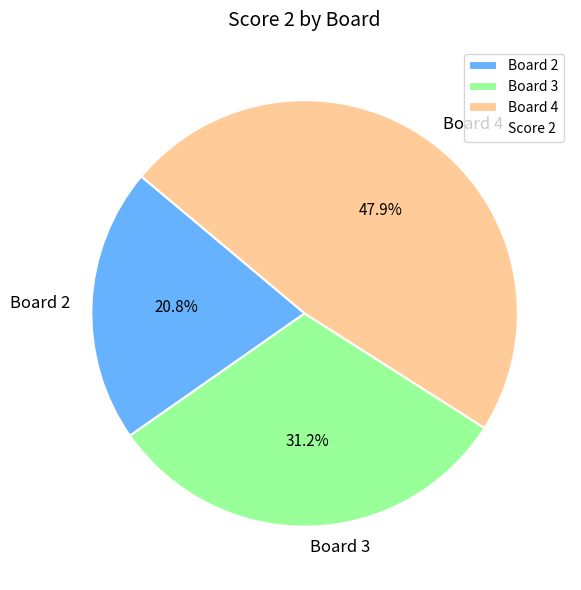

How many segments does this pie chart have?

3